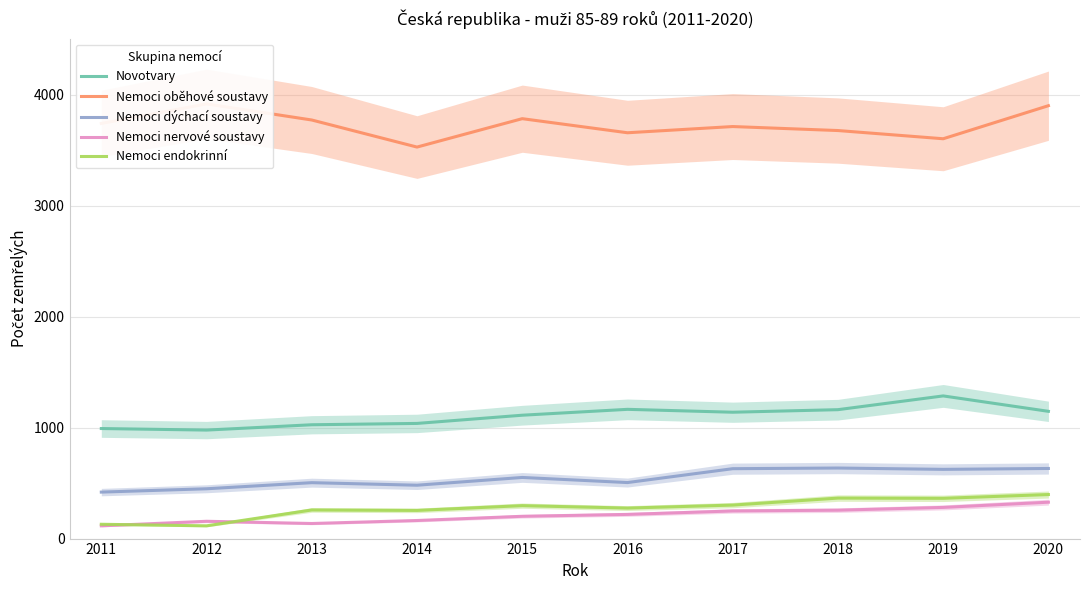

Reading left to right, transcribe all the data shown in this chart.

Novotvary: 2011=992	2012=978	2013=1026	2014=1038	2015=1112	2016=1165	2017=1139	2018=1162	2019=1286	2020=1147
Nemoci oběhové soustavy: 2011=3742	2012=3918	2013=3773	2014=3529	2015=3785	2016=3658	2017=3714	2018=3678	2019=3604	2020=3902
Nemoci dýchací soustavy: 2011=419	2012=449	2013=504	2014=481	2015=551	2016=505	2017=630	2018=636	2019=624	2020=632
Nemoci nervové soustavy: 2011=115	2012=156	2013=136	2014=163	2015=201	2016=218	2017=249	2018=256	2019=281	2020=328
Nemoci endokrinní: 2011=129	2012=115	2013=258	2014=254	2015=297	2016=275	2017=302	2018=365	2019=363	2020=397